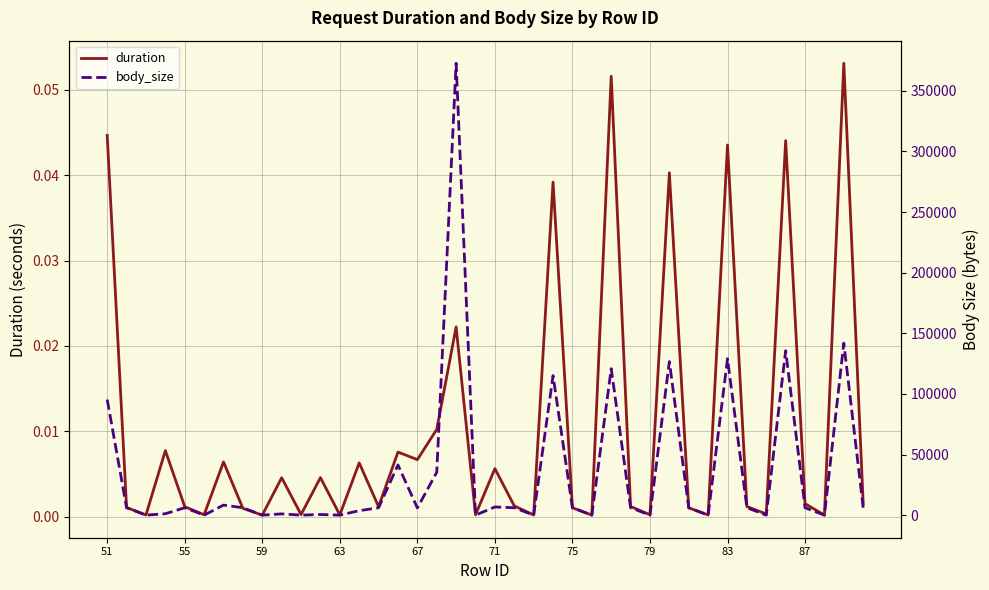

The value of duration at 59 is 0.0. True or false?

True